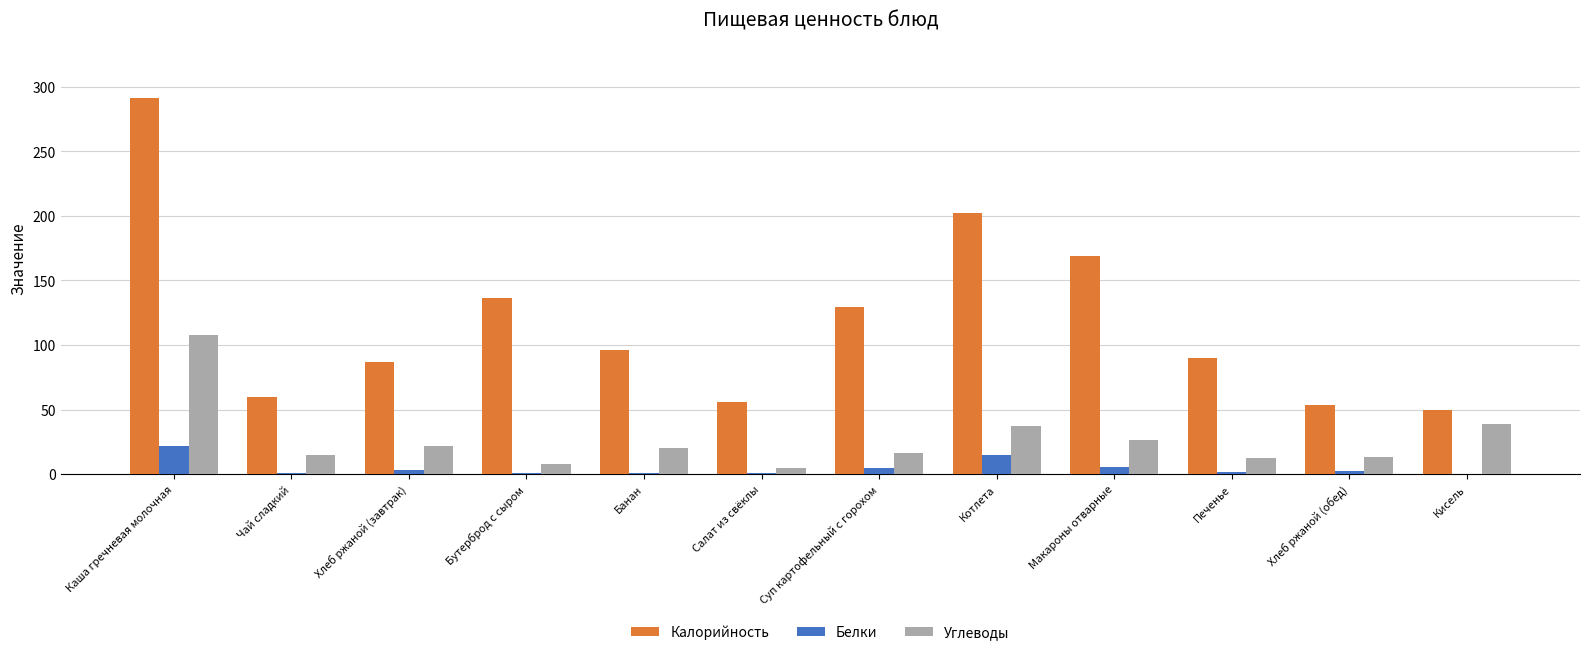

Is the value of Калорийность at Салат из свёклы greater than the value of Углеводы at Банан?

Yes